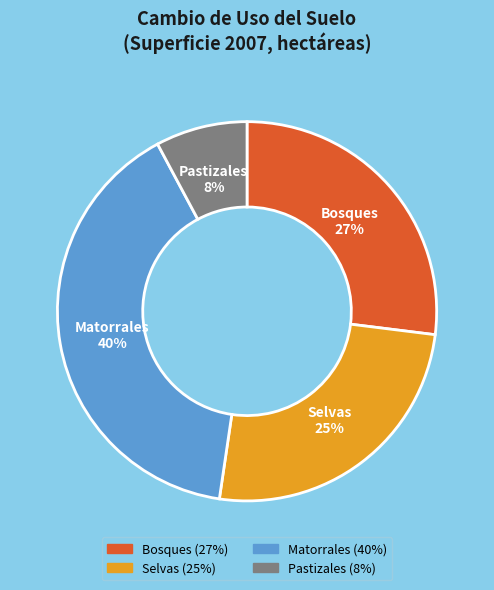

To the nearest percent, what is the combined percentage of Matorrales and Pastizales?

48%